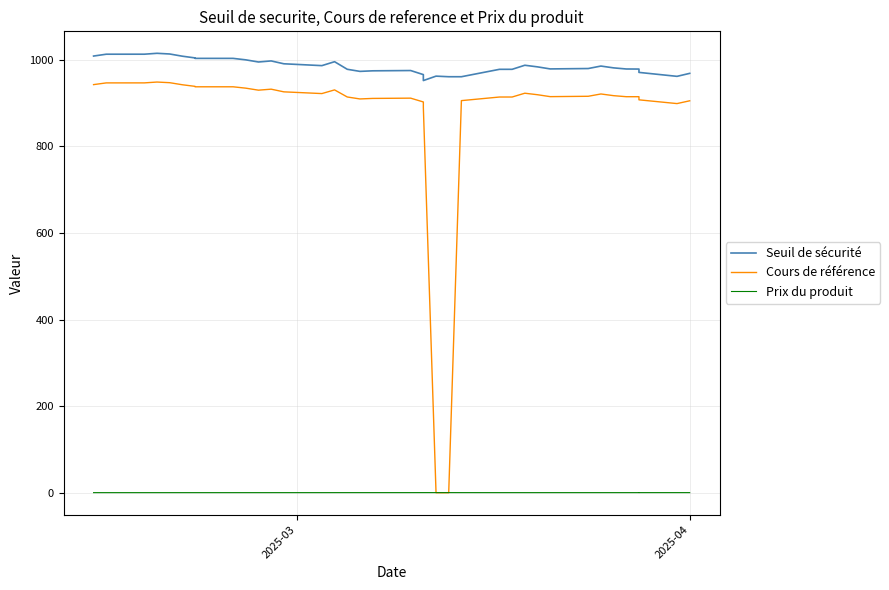

Count the number of categories in the chart.

39